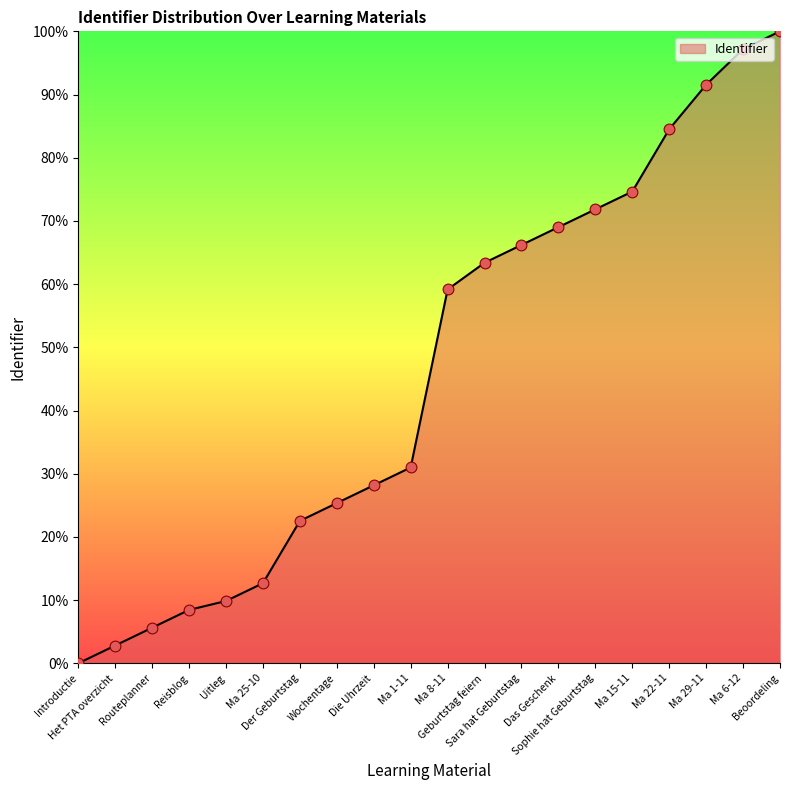

What is the change in value from Introductie to Sara hat Geburtstag?

+66.2